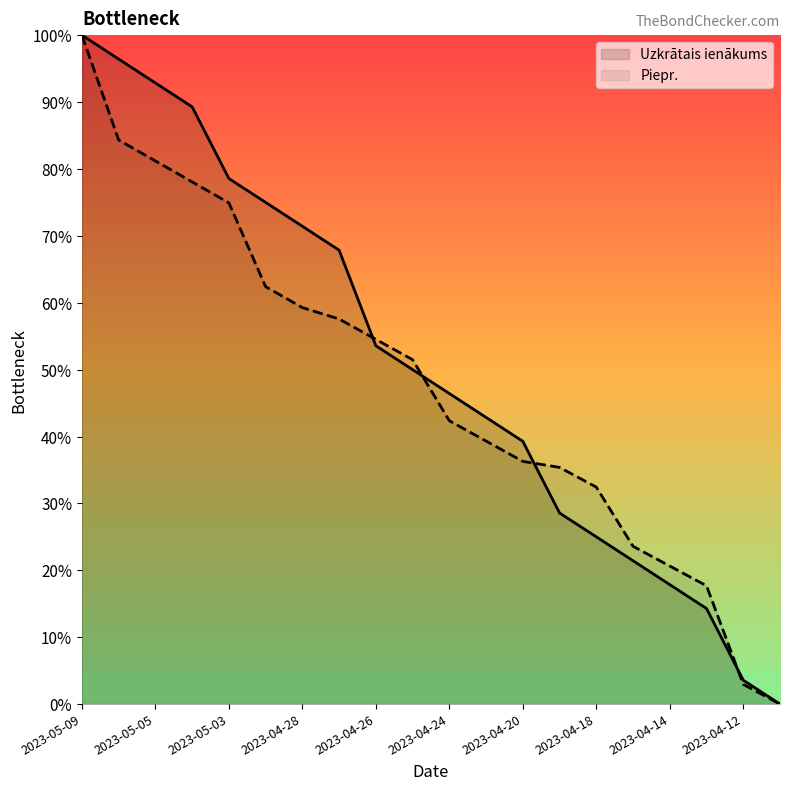

At which label does Uzkrātais ienākums reach its peak?

2023-05-09